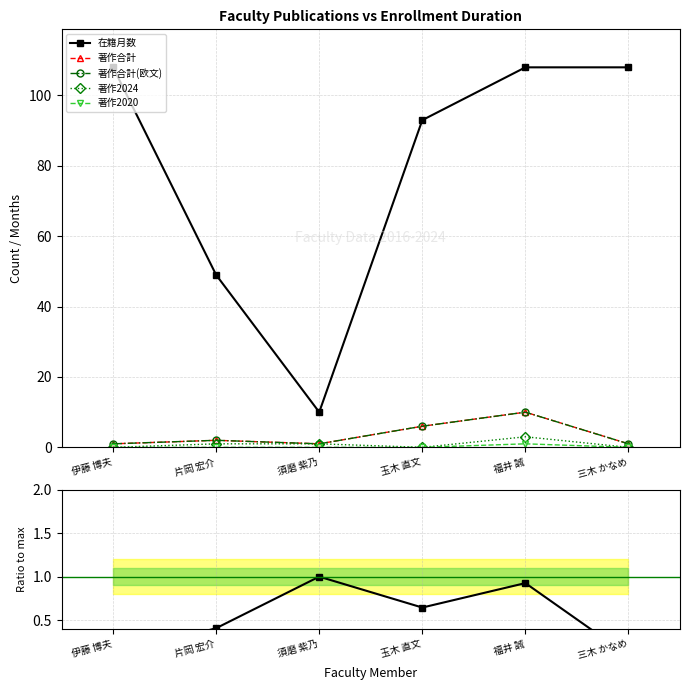

At which label is 著作2020 closest to 0?

伊藤 博夫